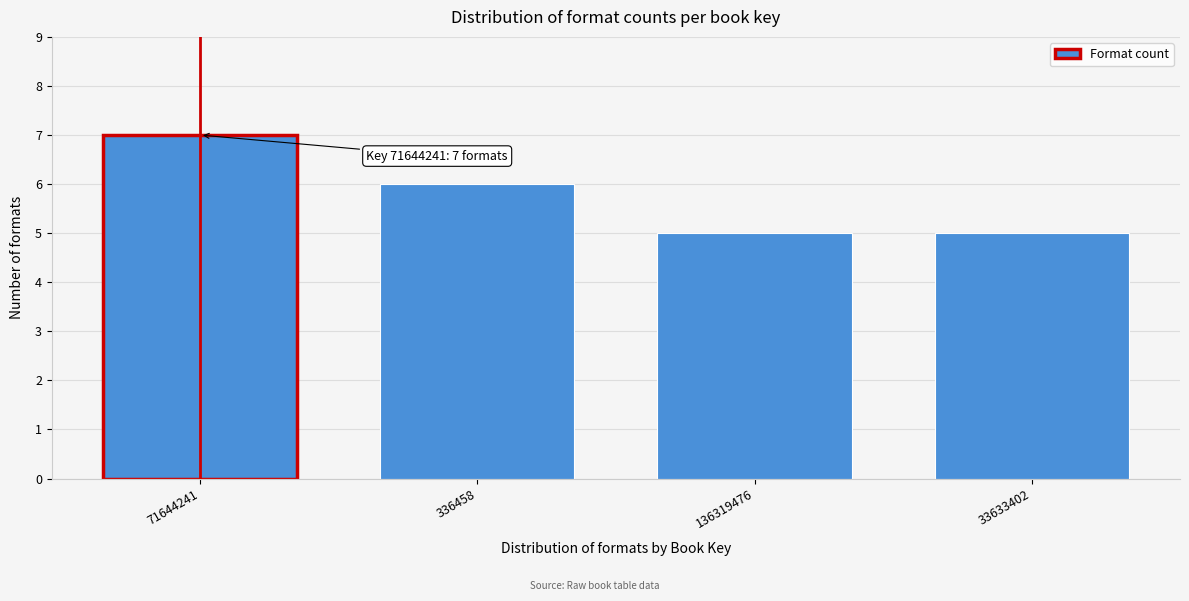

Reading left to right, transcribe all the data shown in this chart.

7	6	5	5